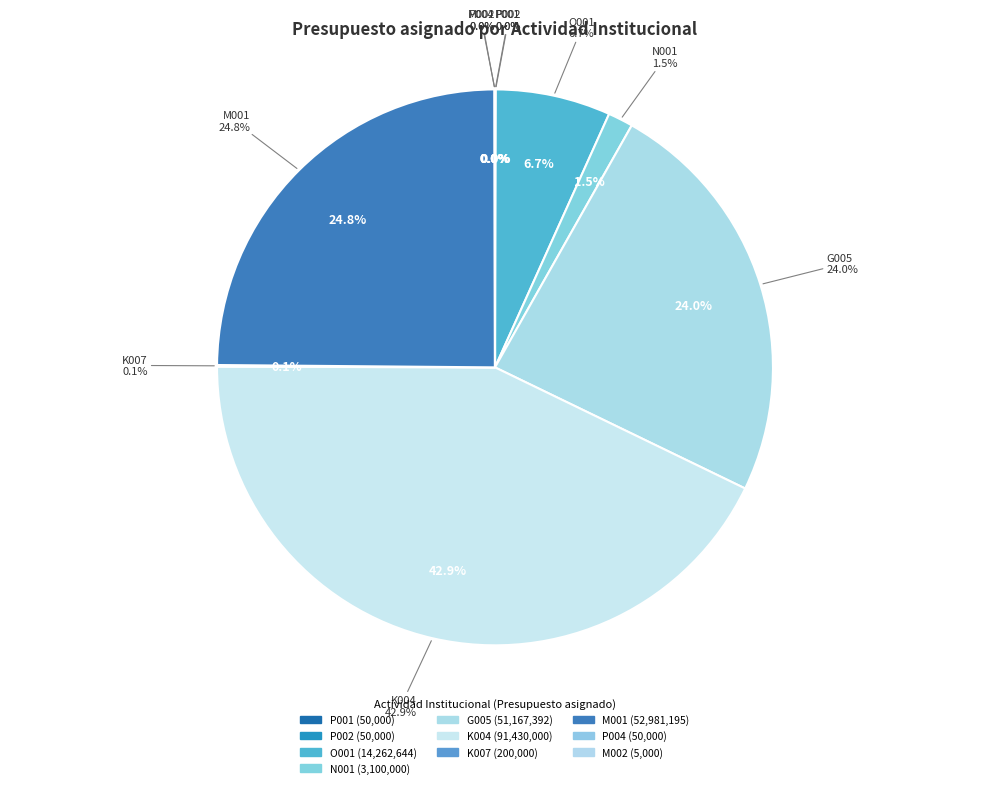

To the nearest percent, what is the difference between the largest and smallest slice percentages?

43%